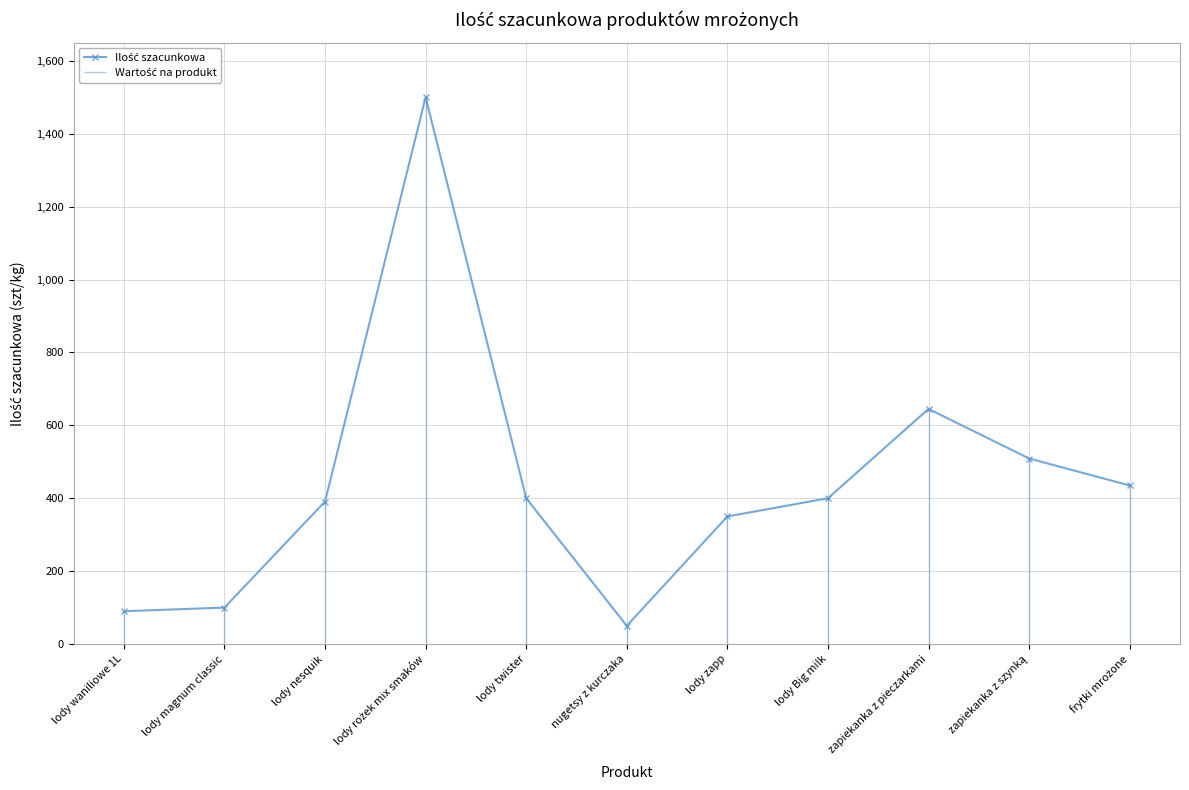

Reading left to right, what are all the values shown in this chart?

90	100	391	1500	400	50	350	400	645	509	435